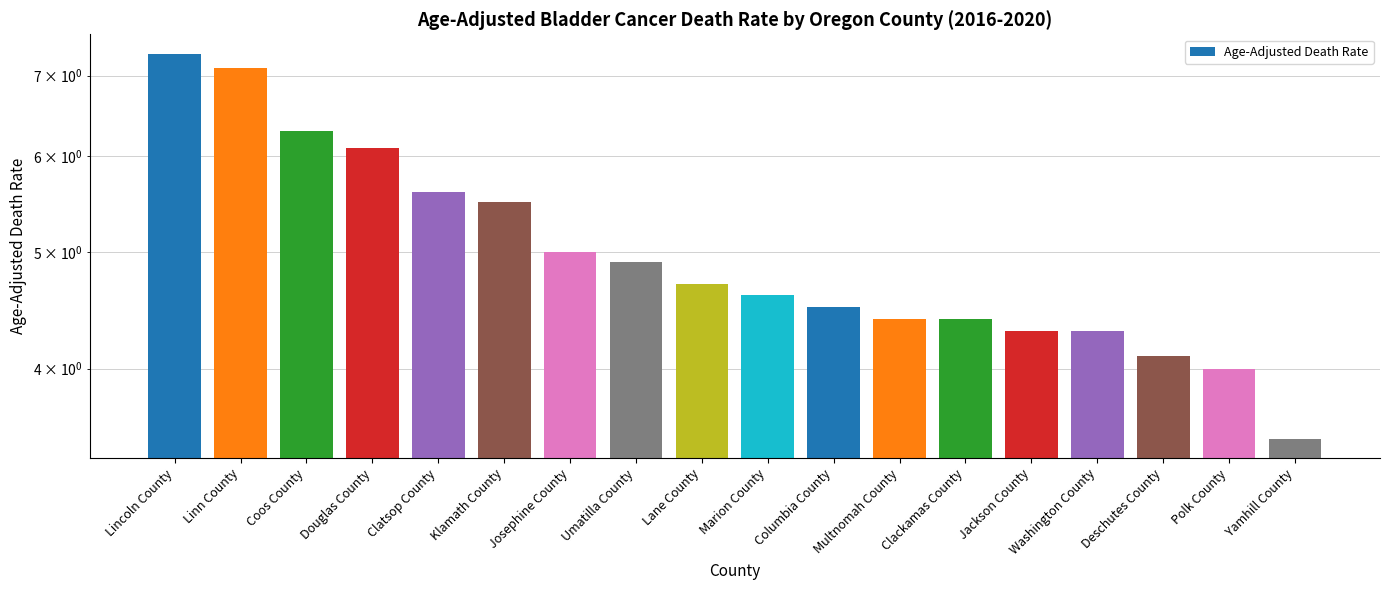

What is the value of the 8th bar from the left?

4.9